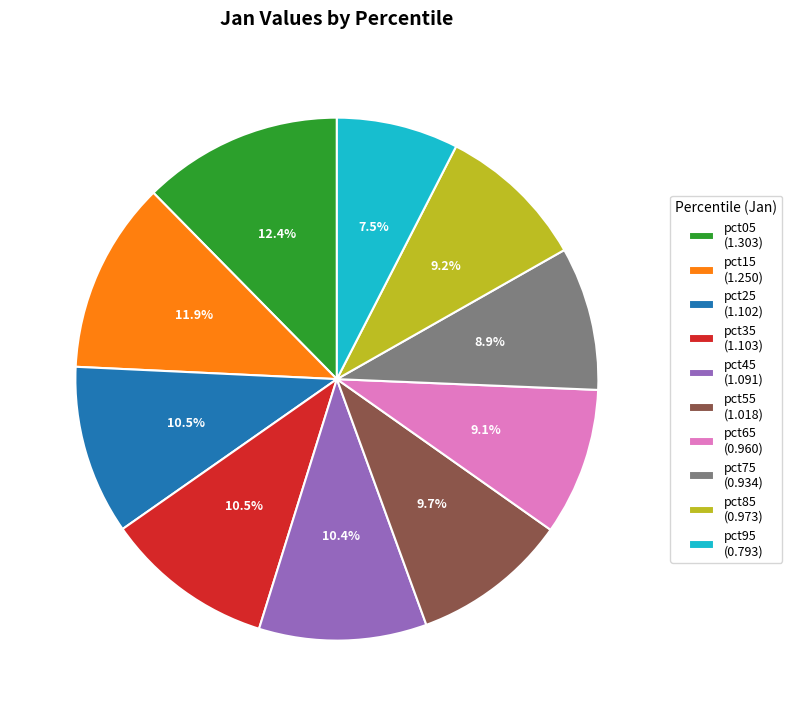

Is there any slice that represents more than half of the pie?

No